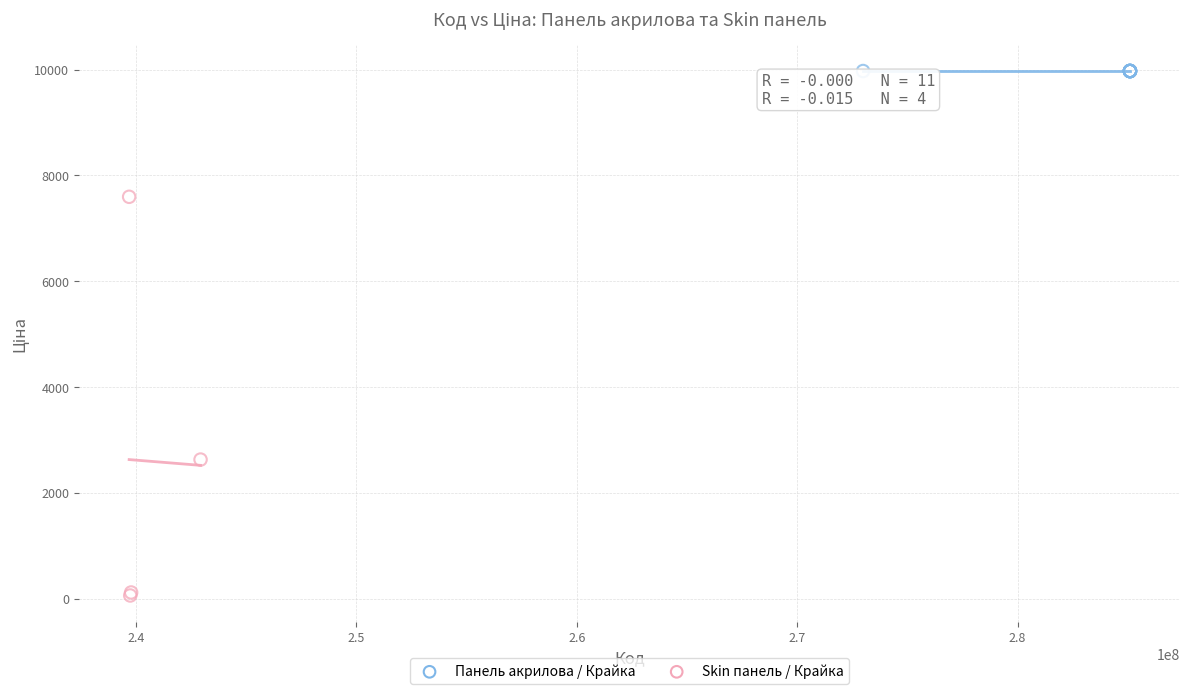

Which series contains the lowest Y value?

Skin панель / Крайка